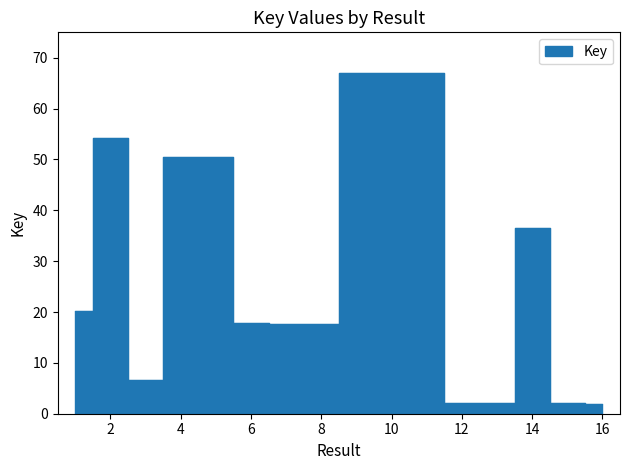

What is the change in value from 10 to 14?

-30.4